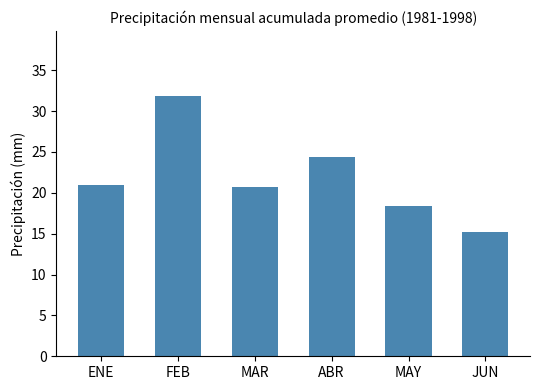

Approximately how many times larger is the value at ENE compared to JUN?

1.4